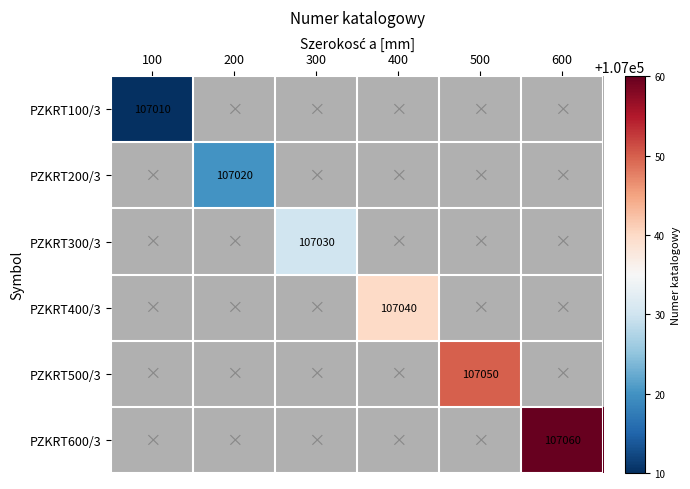

The value of PZKRT200/3 at 200 is 107020. True or false?

True